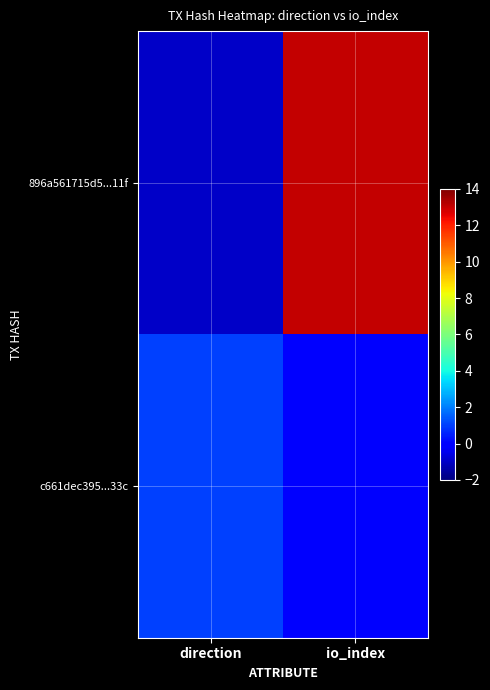

Reading left to right, list all the values displayed in this chart.

896a561715d5...11f: direction=-1	io_index=13
c661dec395...33c: direction=1	io_index=0